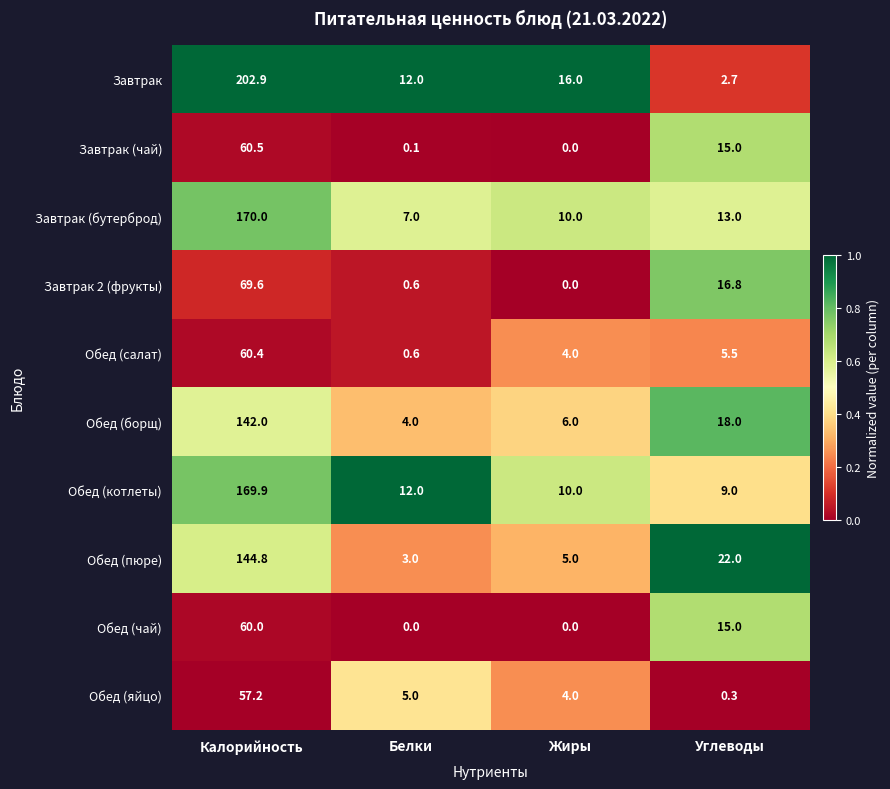

List the labels in order of Завтрак (бутерброд) value, largest first.

Калорийность, Углеводы, Жиры, Белки